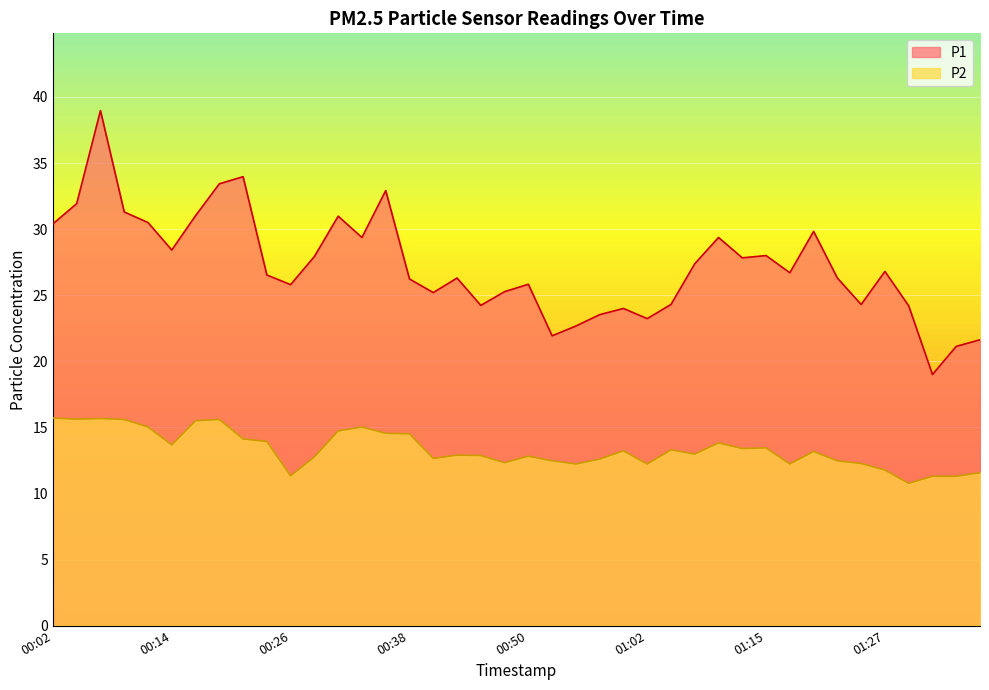

Where is P2 nearest to the value 13?

01:07